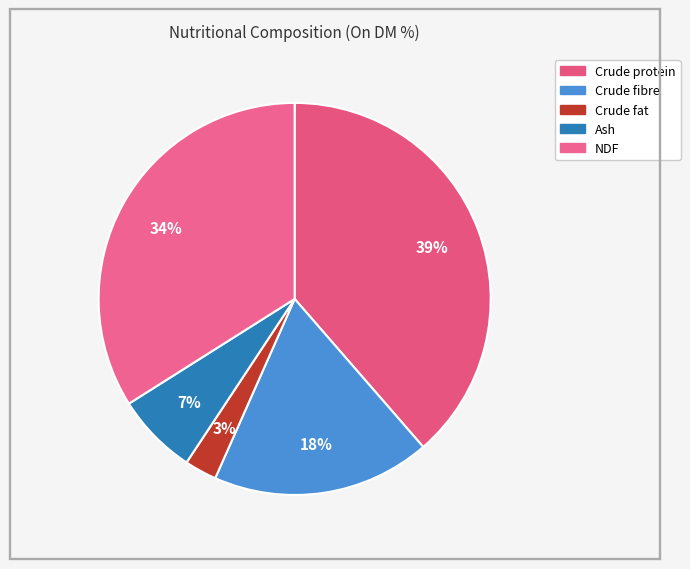

How many slices are in this pie chart?

5